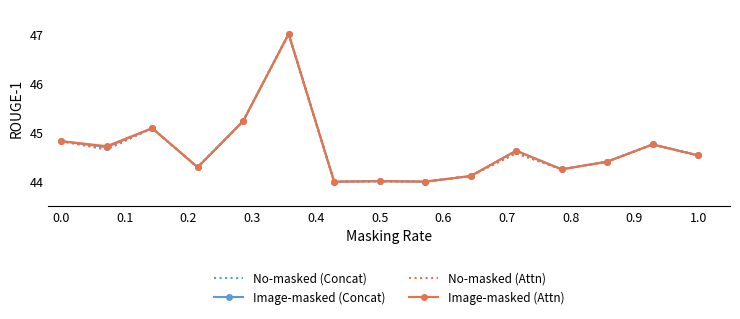

Reading left to right, list all the values displayed in this chart.

No-masked (Concat): 44.8	44.7	45.1	44.3	45.2	47.0	44.0	44.0	44.0	44.1	44.6	44.3	44.4	44.8	44.5
Image-masked (Concat): 44.8	44.7	45.1	44.3	45.2	47.0	44.0	44.0	44.0	44.1	44.6	44.3	44.4	44.8	44.5
No-masked (Attn): 44.8	44.7	45.1	44.3	45.2	47.0	44.0	44.0	44.0	44.1	44.6	44.3	44.4	44.8	44.5
Image-masked (Attn): 44.8	44.7	45.1	44.3	45.2	47.0	44.0	44.0	44.0	44.1	44.6	44.3	44.4	44.8	44.5